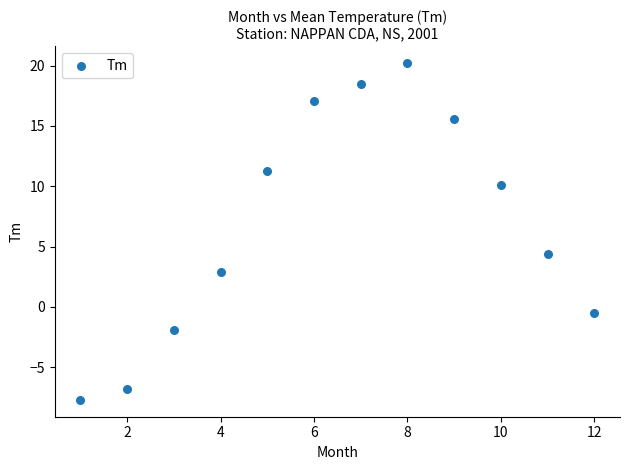

What is the range of X values (max minus min)?

11.0